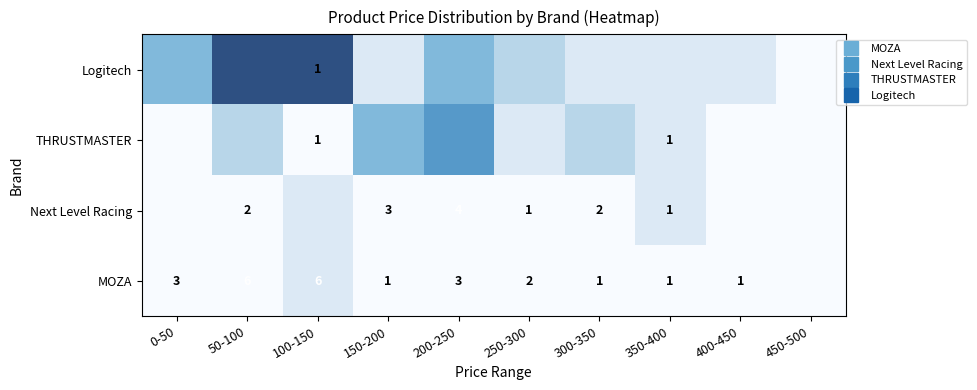

At 400-450, list the series in order from largest to smallest.

Logitech, THRUSTMASTER, Next Level Racing, MOZA